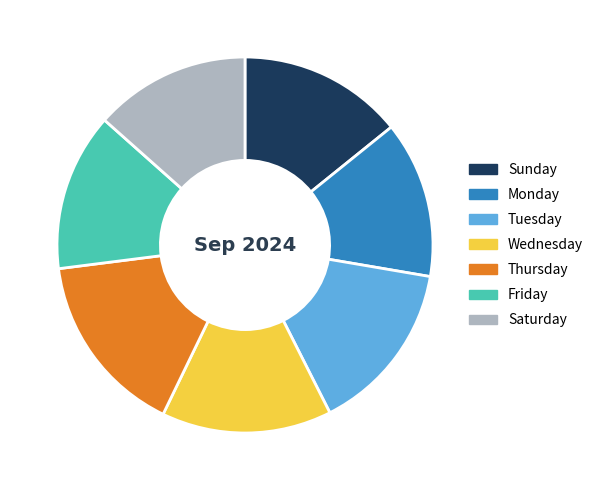

Which has a higher value, Monday or Thursday?

Thursday